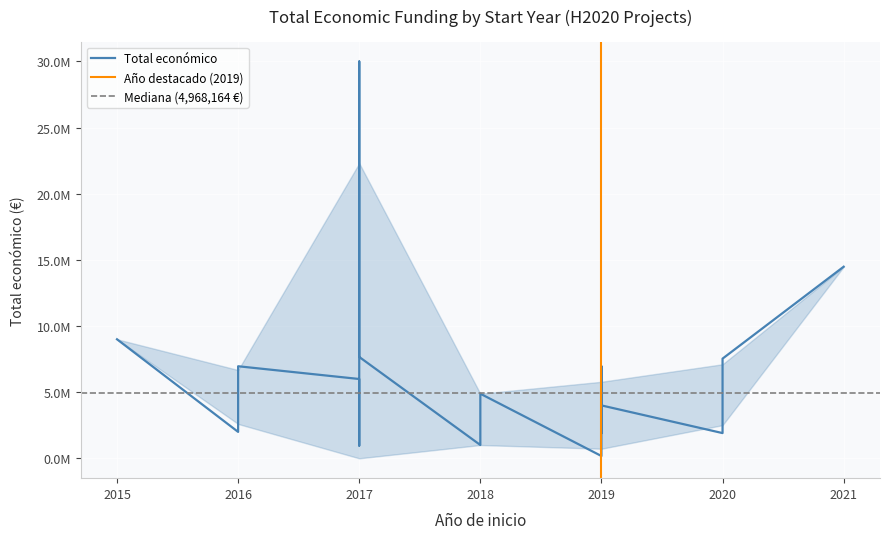

Count the number of data series in this chart.

1